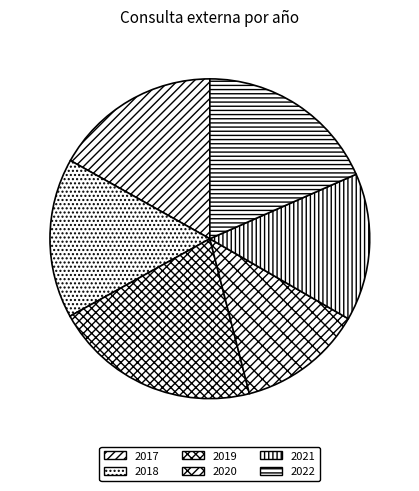

How many slices are in this pie chart?

6